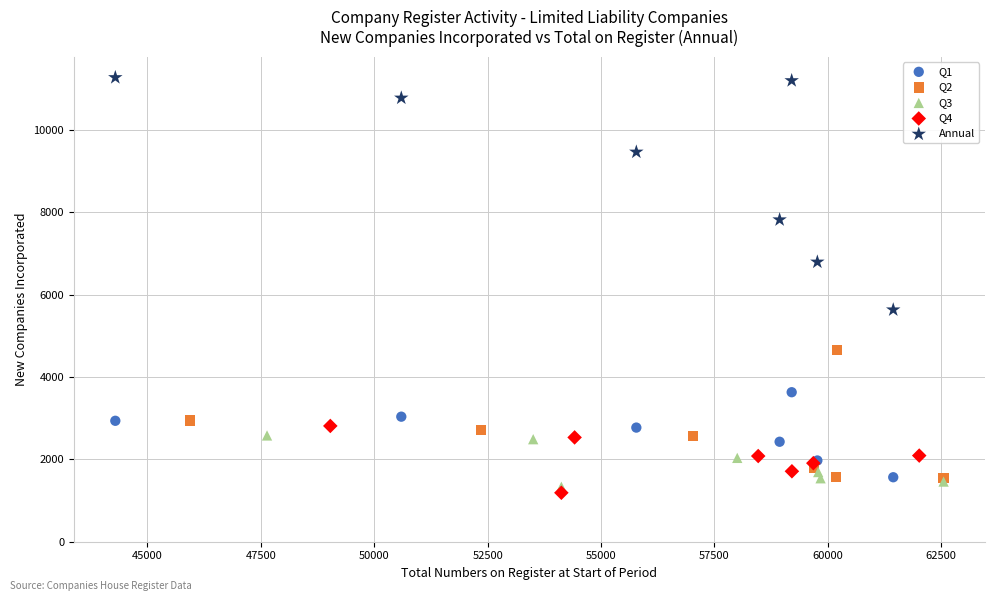

What are all the series names shown in the legend?

Q1, Q2, Q3, Q4, Annual